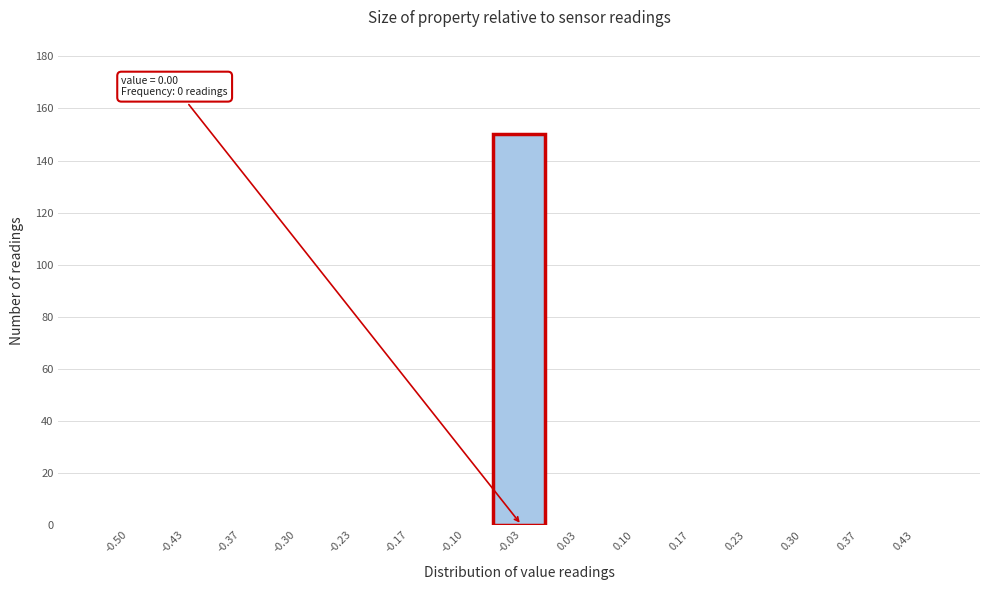

Reading left to right, list all the values displayed in this chart.

-0.50=0	-0.43=0	-0.37=0	-0.30=0	-0.23=0	-0.17=0	-0.10=0	-0.03=150	0.03=0	0.10=0	0.17=0	0.23=0	0.30=0	0.37=0	0.43=0